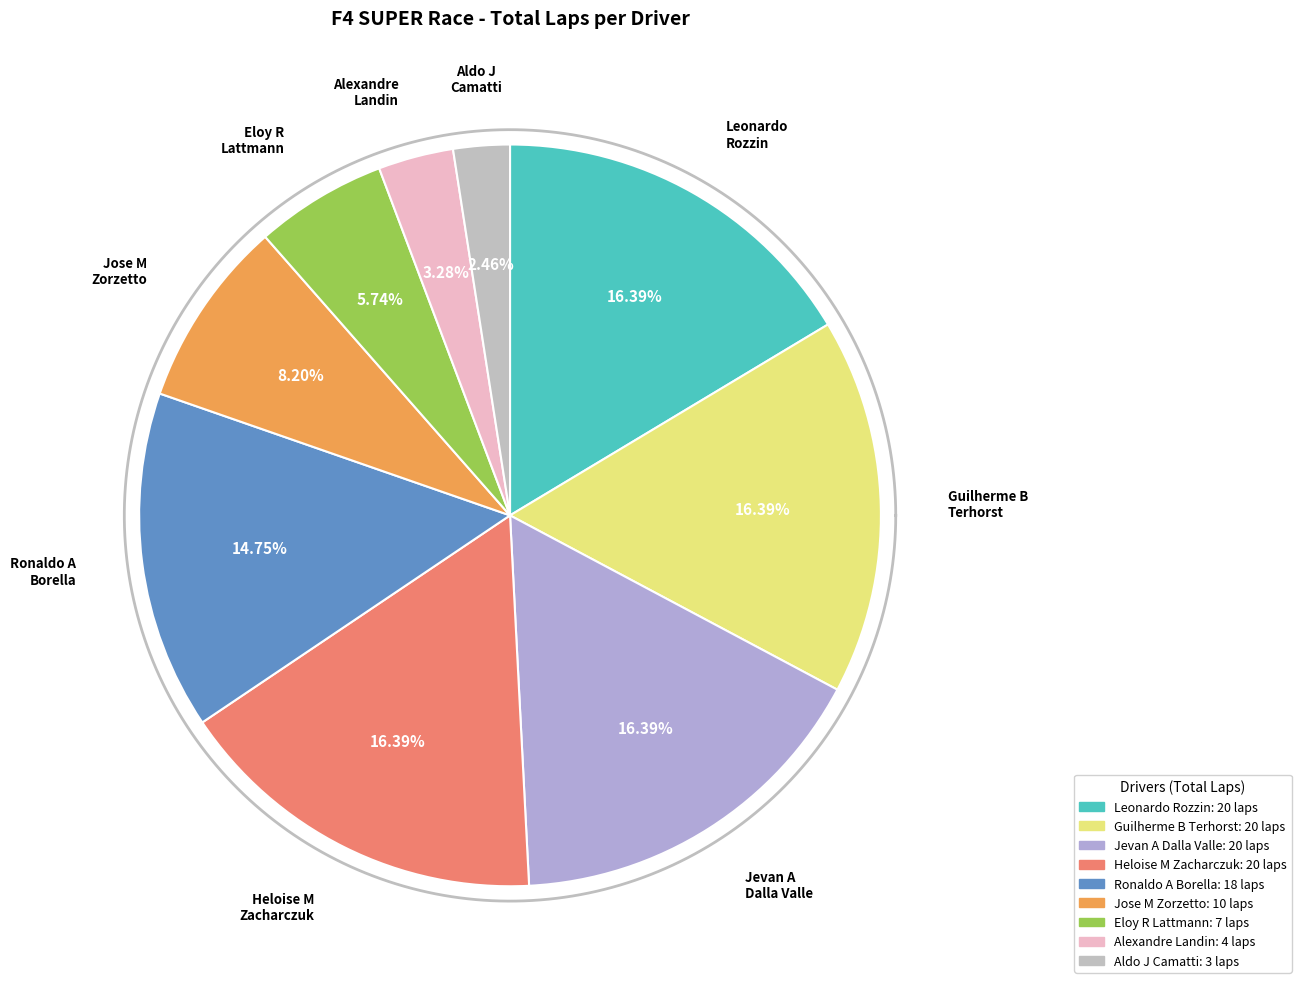

Count the number of slices in the pie.

9